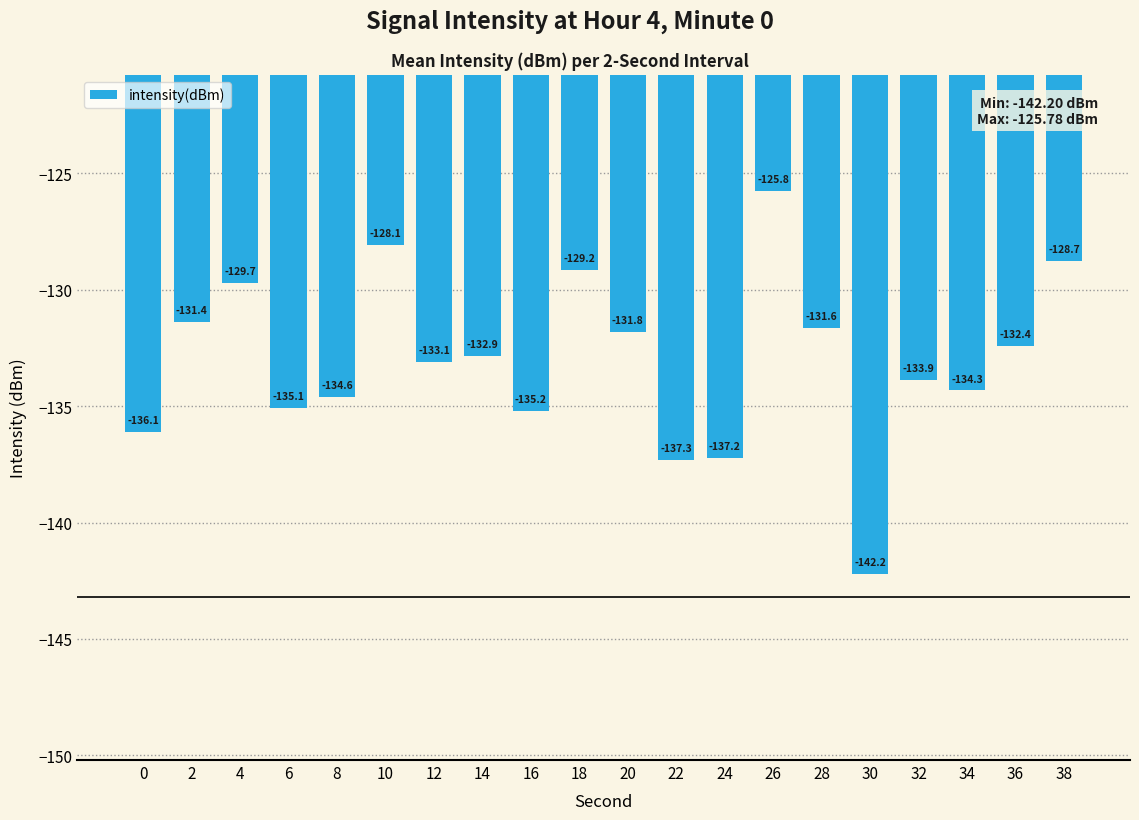

What is the greatest value displayed?

-125.8